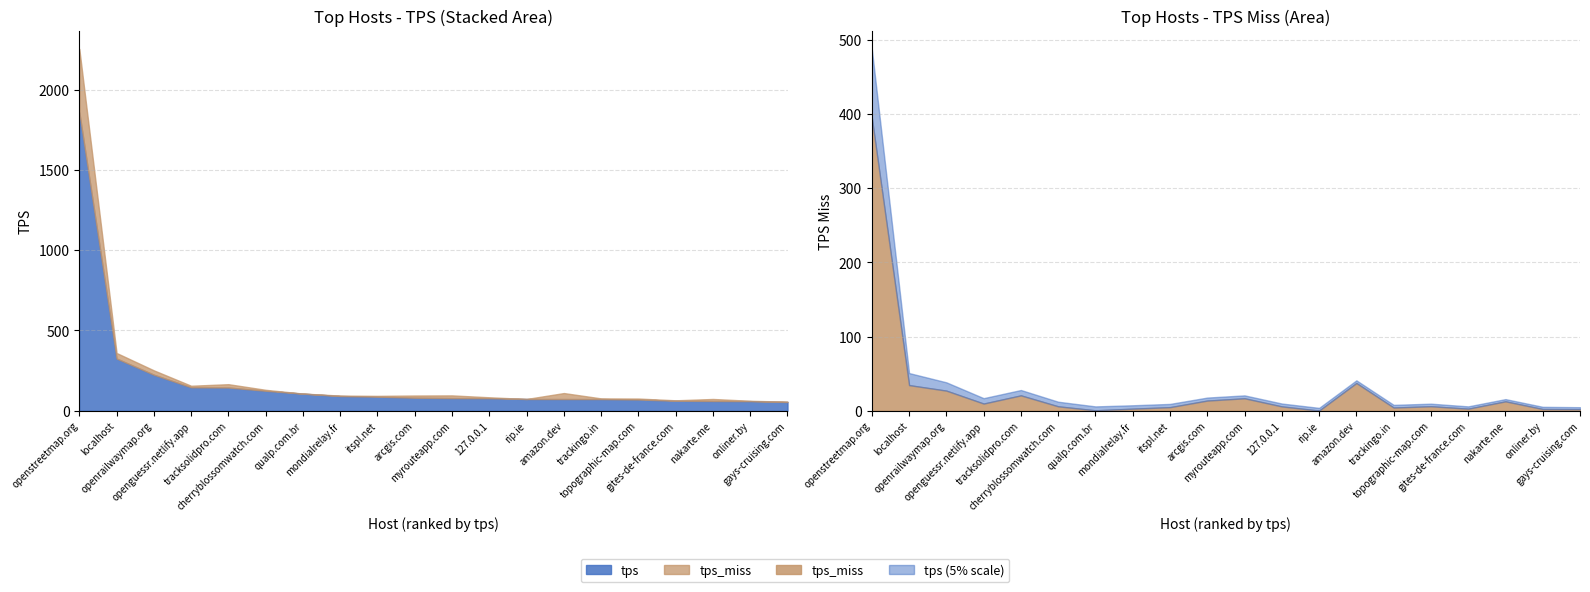

True or false: tps has more than 2 points higher than both neighbors.

False